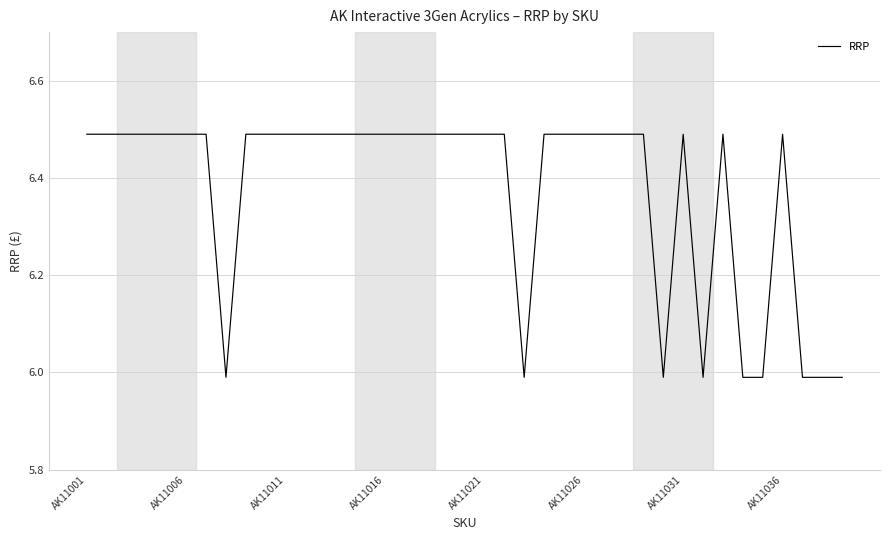

What is the difference between the maximum and minimum values?

0.5